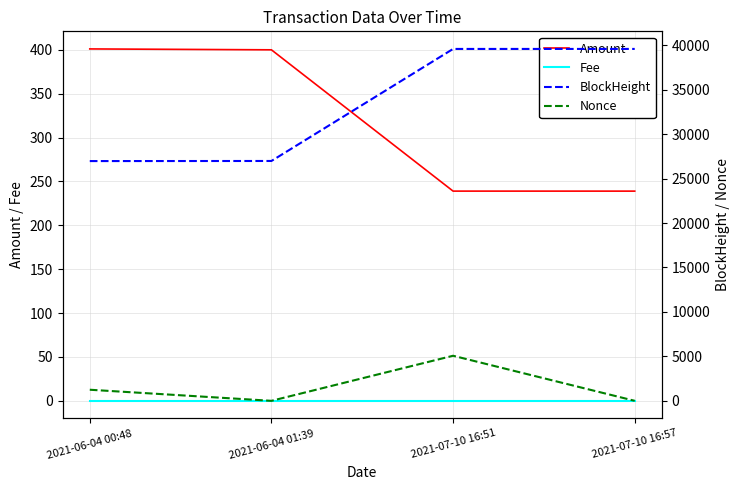

What is the average value of the BlockHeight series?

33283.0